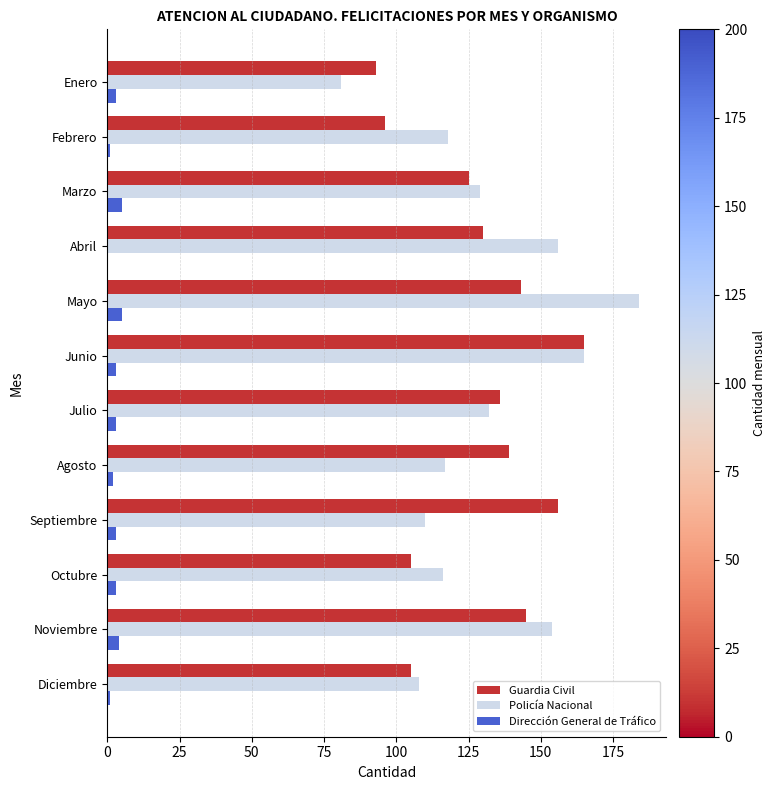

What is the total value across all series at Marzo?

259